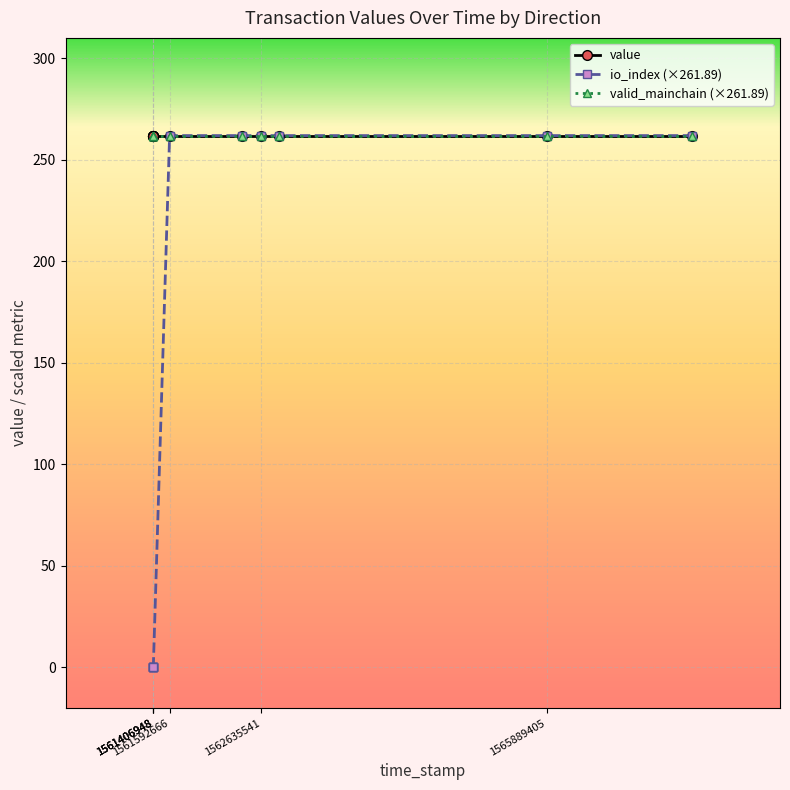

What are all the series names shown in the legend?

value, io_index (×261.89), valid_mainchain (×261.89)